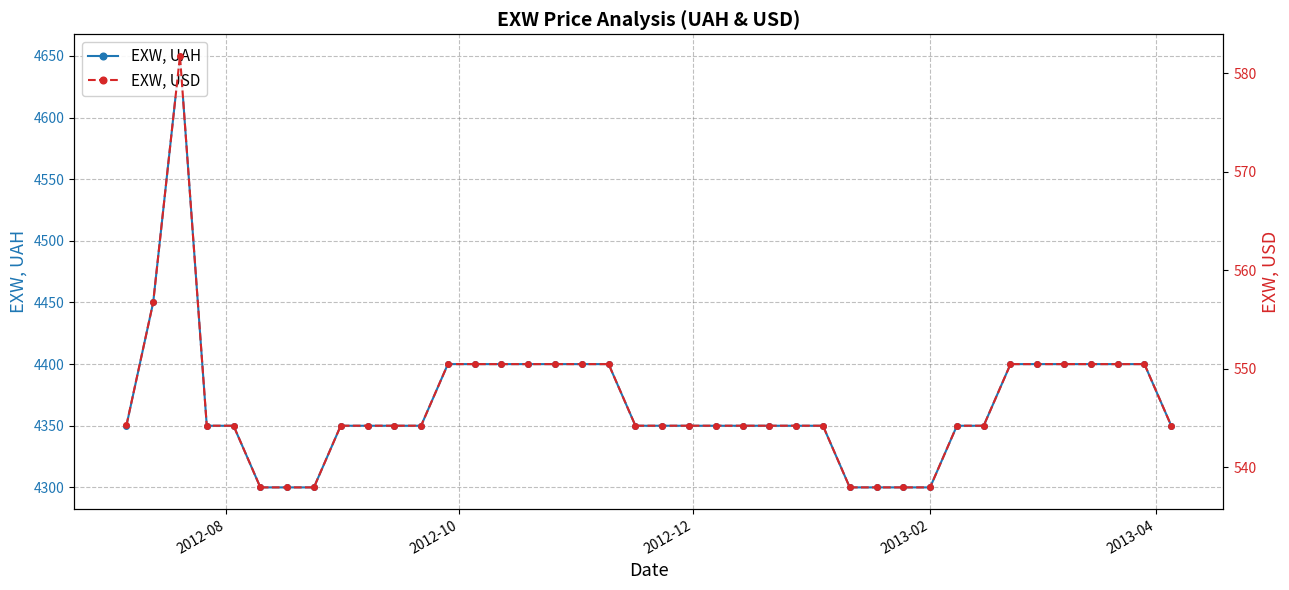

How many distinct data groups are displayed?

2